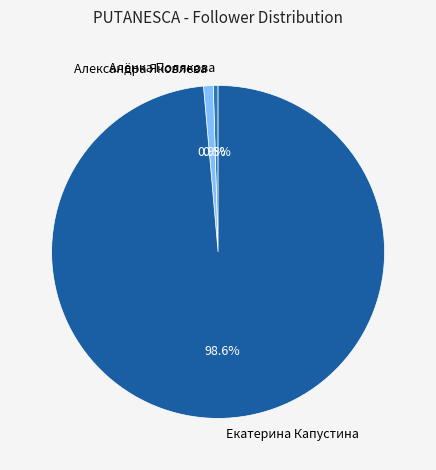

Between Екатерина Капустина and Александра Яковлева, which is larger?

Екатерина Капустина